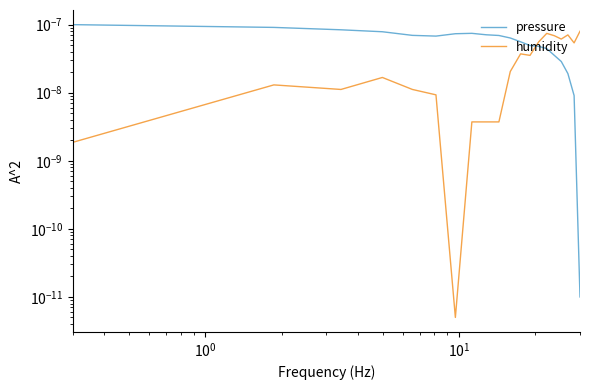

How many lines are shown in the chart?

2